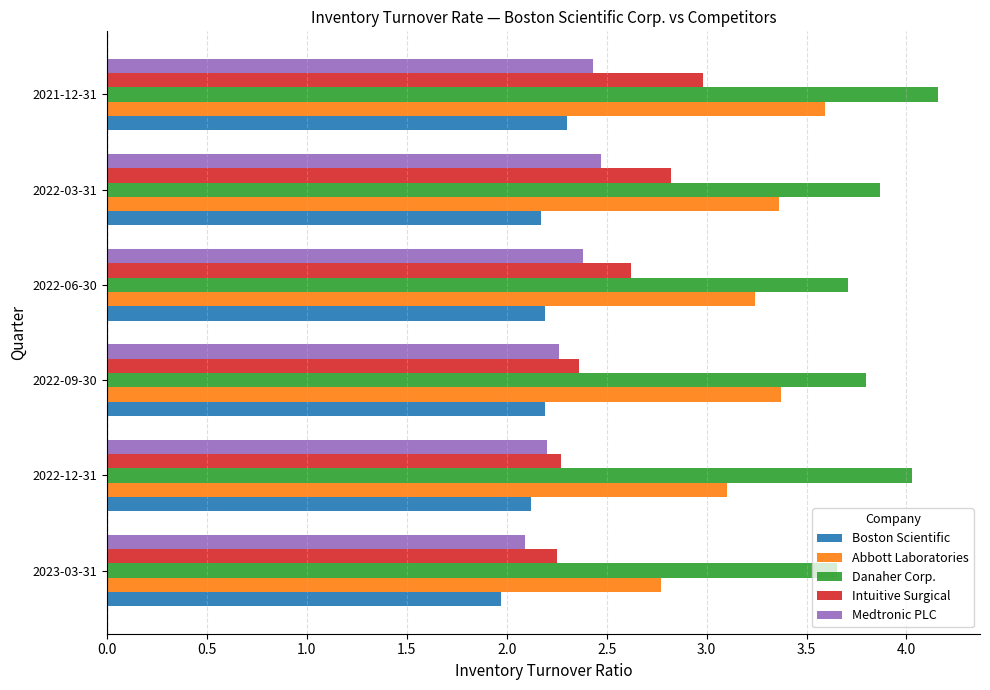

What is the difference between the maximum and second lowest values in the Intuitive Surgical series?

0.7